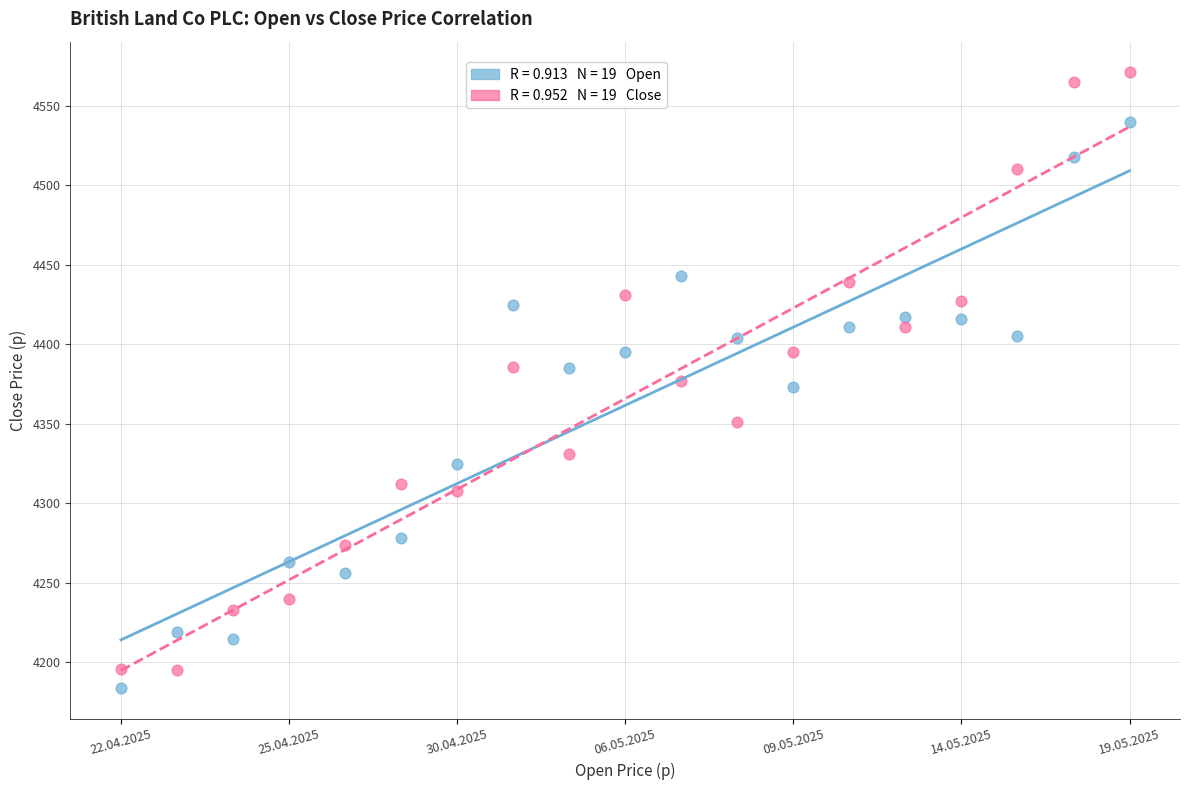

Across all data points, what is the range of Y values (max minus min)?

387